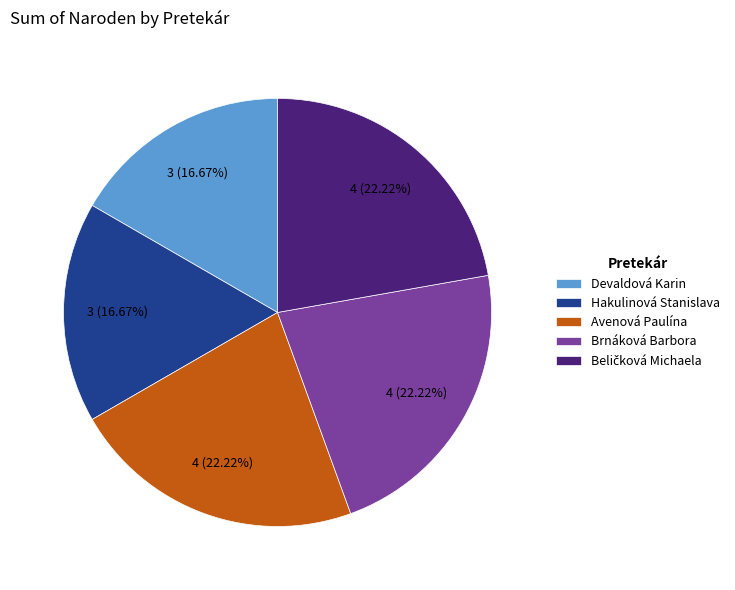

Is it true that Avenová Paulína is 37% of the pie?

False